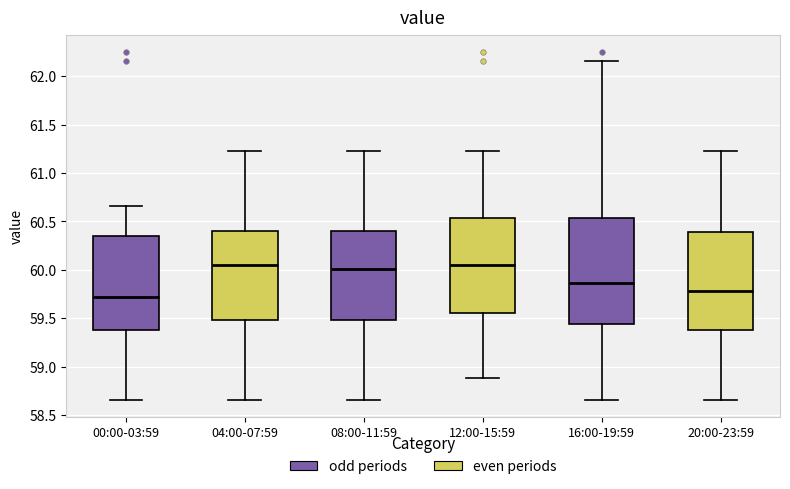

Reading left to right, read every box against the y-axis: the position of its median line, the range the box covers, and the ends of its whiskers. The values are not printed on the chart, so give them approximately, as read against the axis.

00:00-03:59: median 59.70, box 59.40 to 60.35, whiskers 58.65 to 60.65
04:00-07:59: median 60.05, box 59.50 to 60.40, whiskers 58.65 to 61.25
08:00-11:59: median 60.00, box 59.50 to 60.40, whiskers 58.65 to 61.25
12:00-15:59: median 60.05, box 59.55 to 60.55, whiskers 58.90 to 61.25
16:00-19:59: median 59.85, box 59.45 to 60.55, whiskers 58.65 to 62.15
20:00-23:59: median 59.80, box 59.40 to 60.40, whiskers 58.65 to 61.25